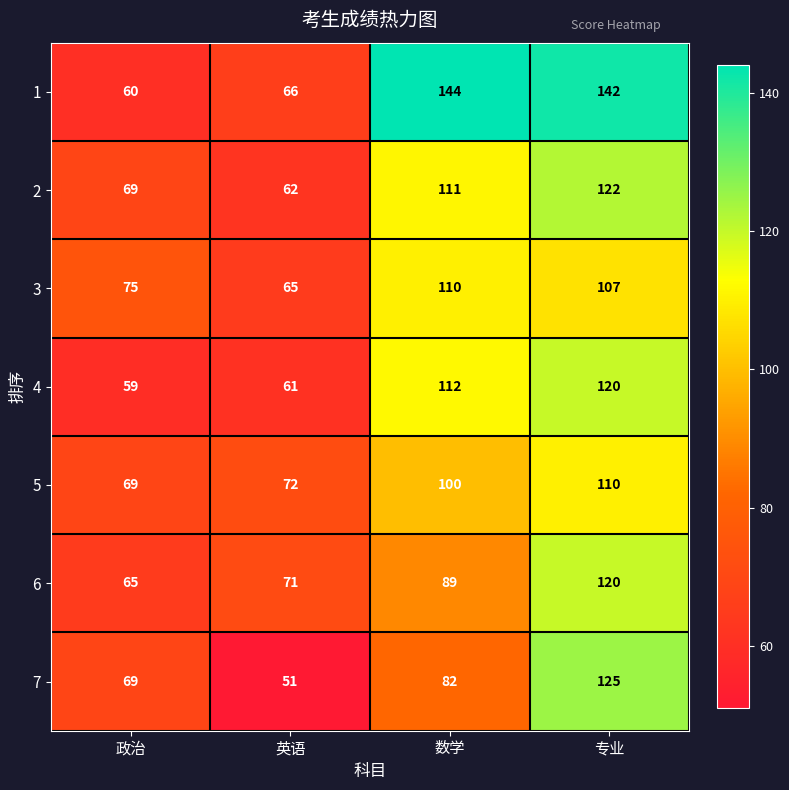

At which category is the sum across all series the highest?

专业